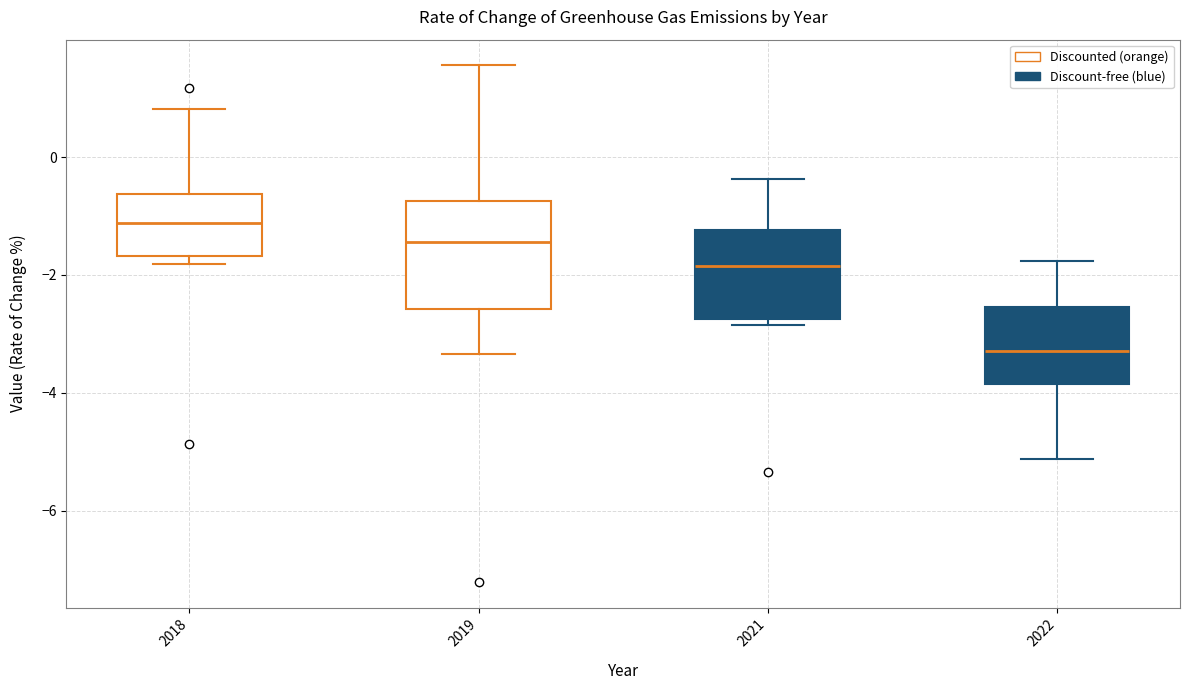

Reading left to right, read every box against the y-axis: the position of its median line, the range the box covers, and the ends of its whiskers. The values are not printed on the chart, so give them approximately, as read against the axis.

2018: median -1.2, box -1.6 to -0.6, whiskers -1.8 to 0.8
2019: median -1.4, box -2.6 to -0.8, whiskers -3.4 to 1.6
2021: median -1.8, box -2.8 to -1.2, whiskers -2.8 (just below the box's lower edge) to -0.4
2022: median -3.2, box -3.8 to -2.6, whiskers -5.2 to -1.8